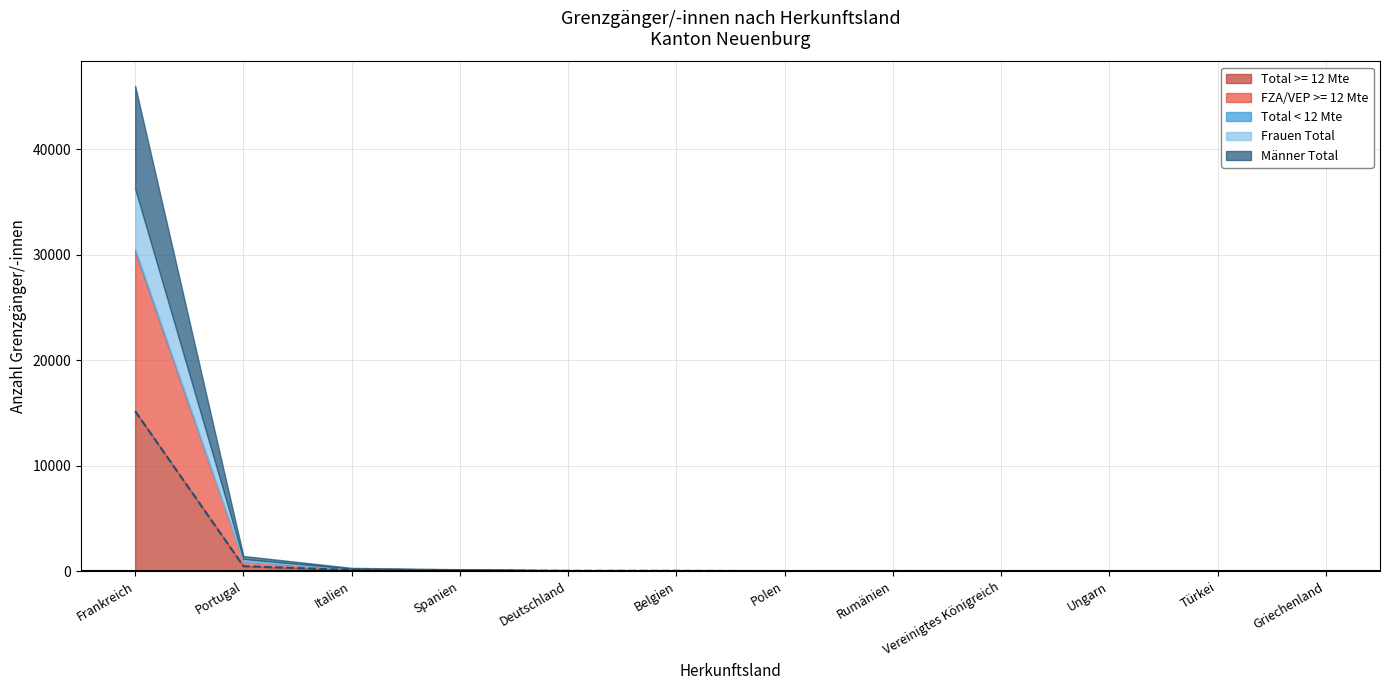

True or false: Total >= 12 Mte and Männer Total intersect in this chart.

False